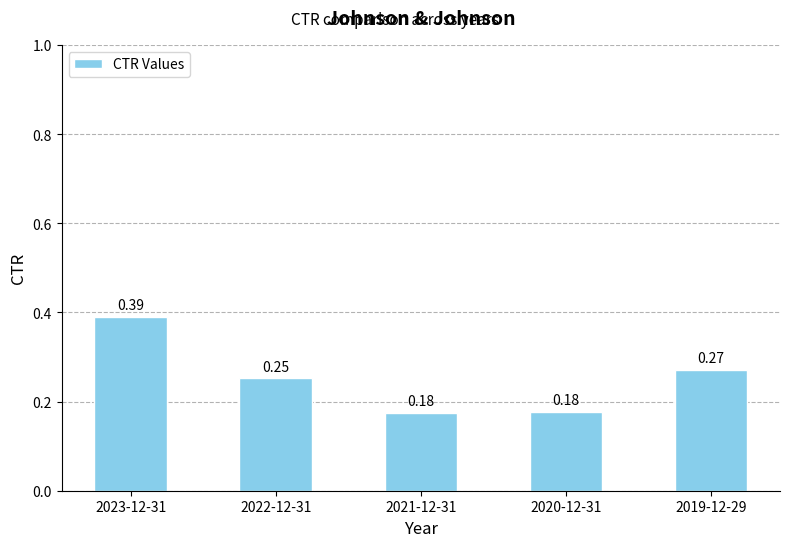

At which category does the chart reach its peak across all series?

2023-12-31